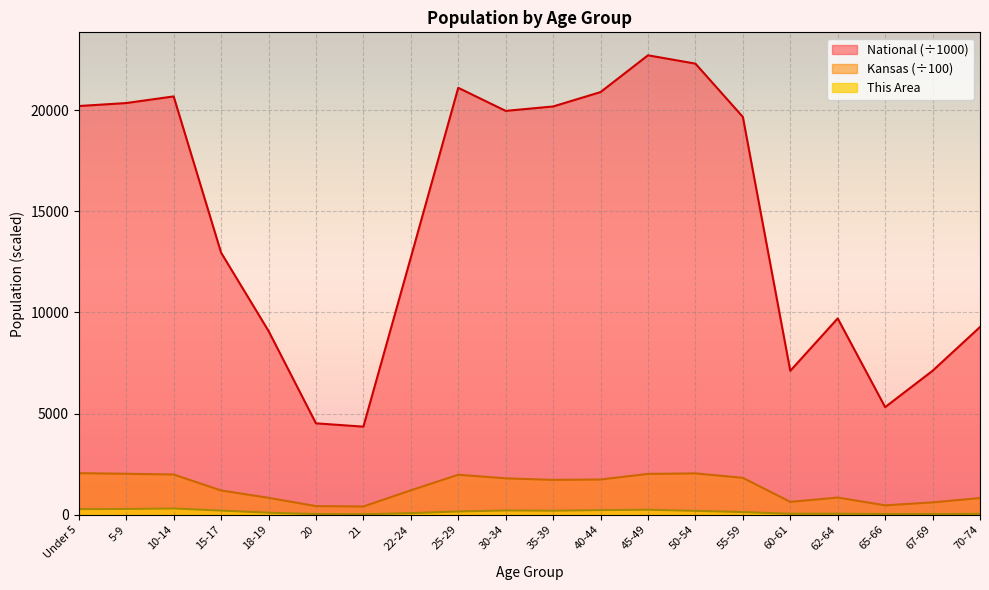

What position from the right is 65-66?

3